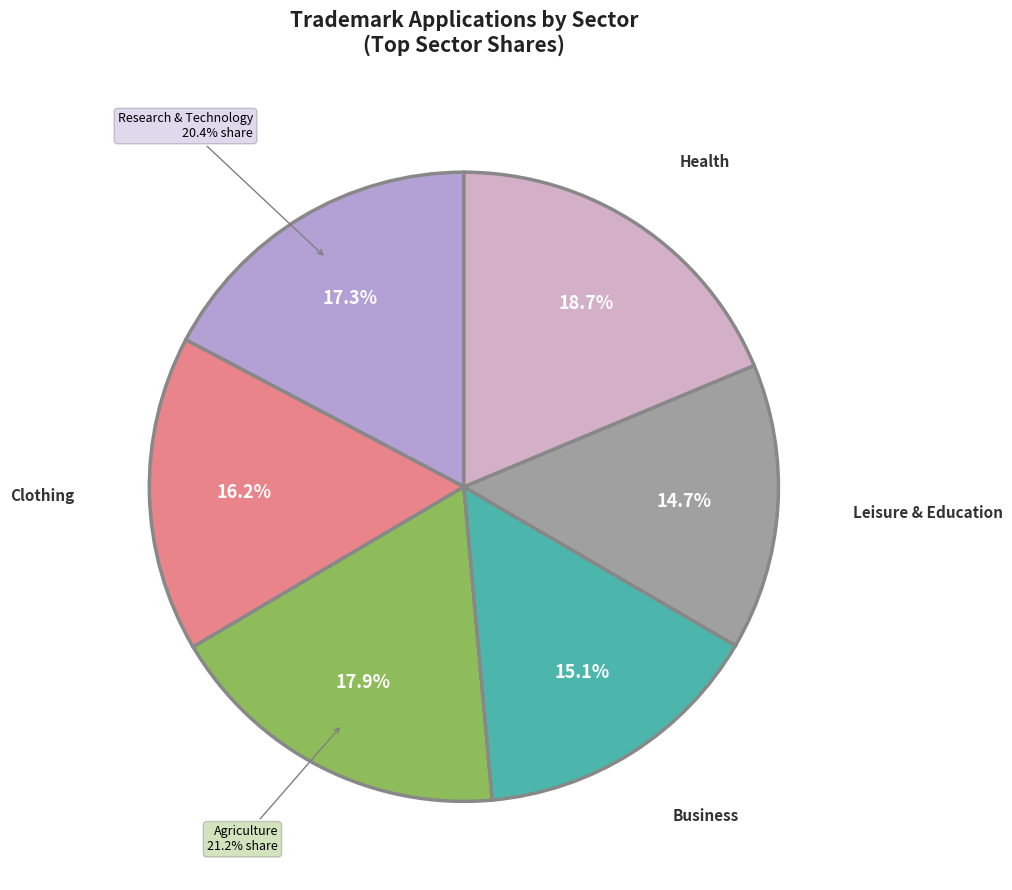

Is there a majority slice in this chart?

No